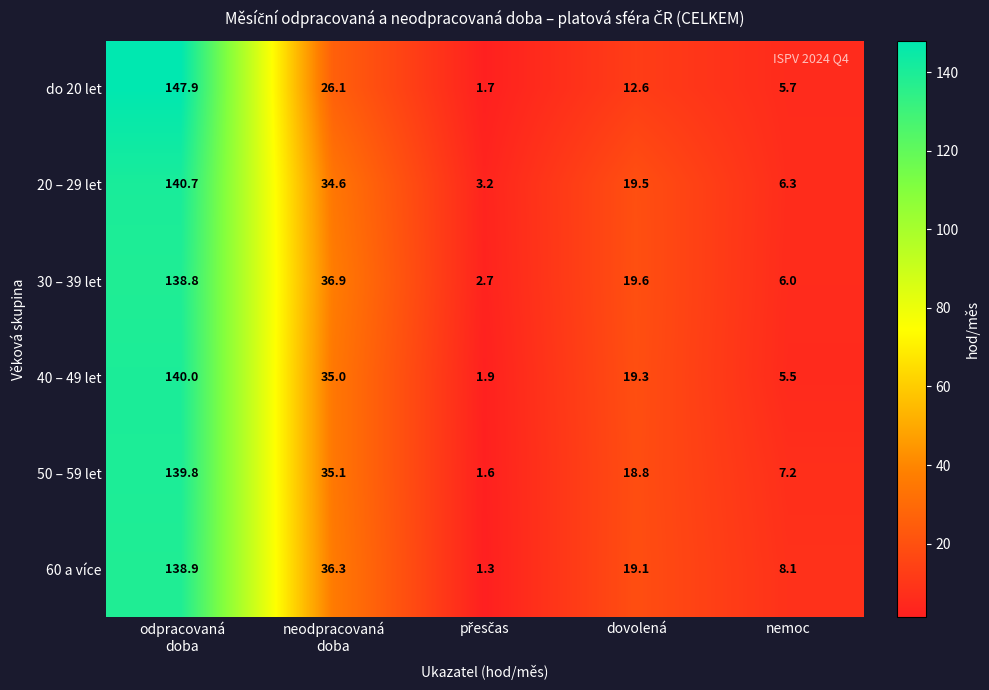

What is the spread (max minus min) of values at nemoc?

2.6